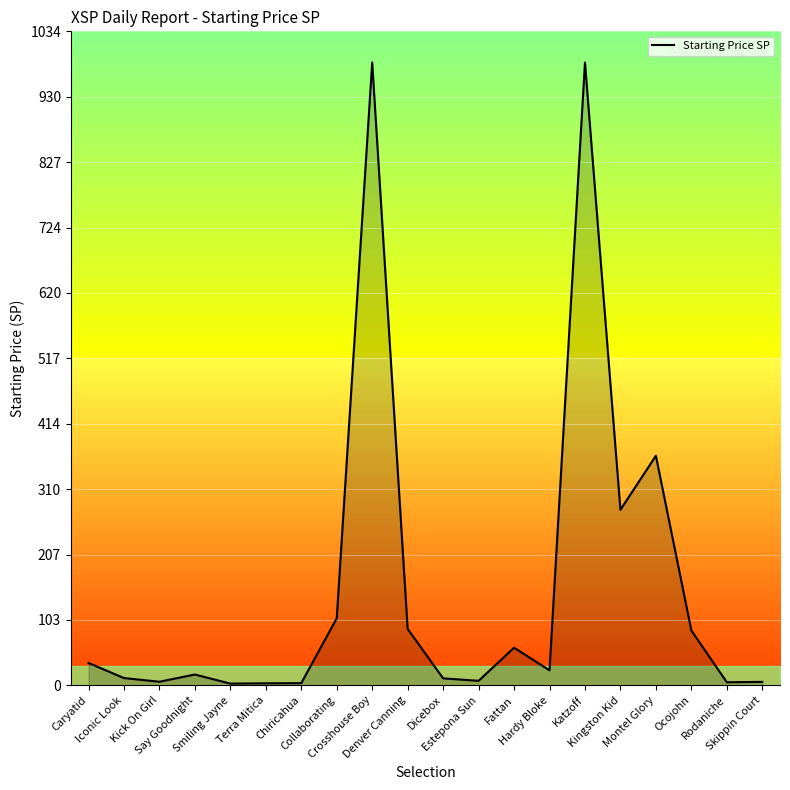

What is the greatest value displayed?

984.5